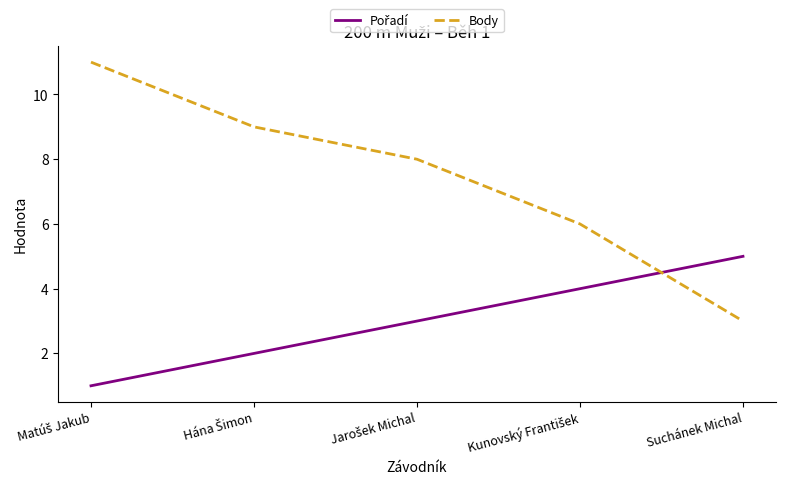

What is the greatest value displayed?

11